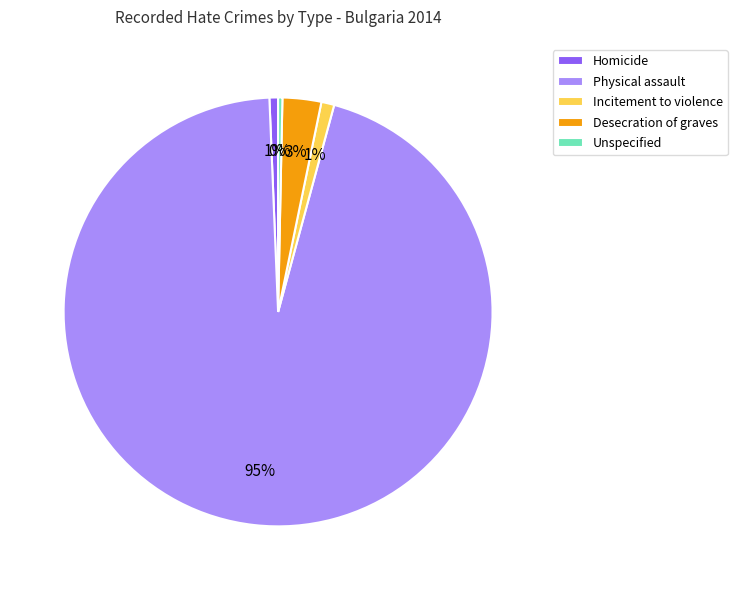

What percentage is the Physical assault slice, to the nearest percent?

95%